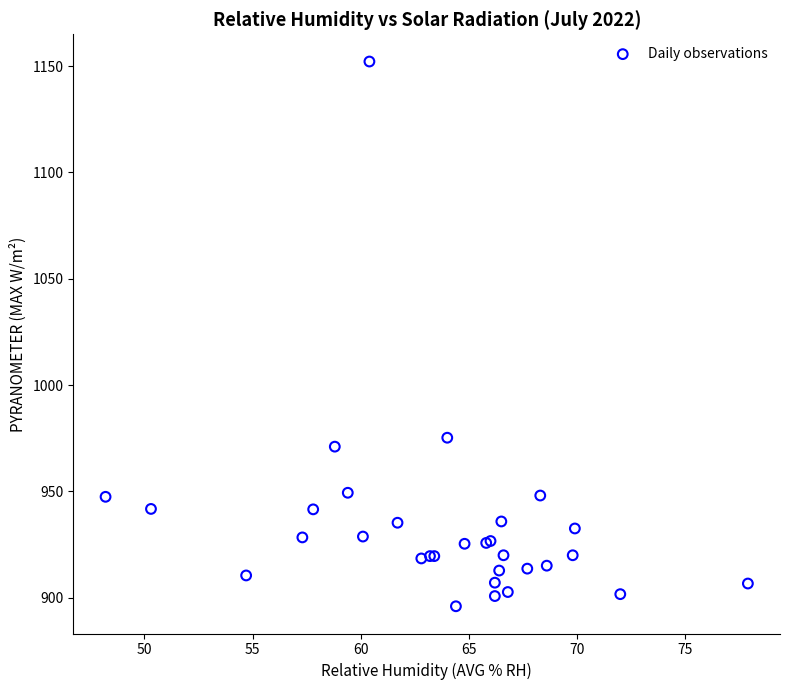

What Y value in the scatter plot is closest to 1024?

975.2